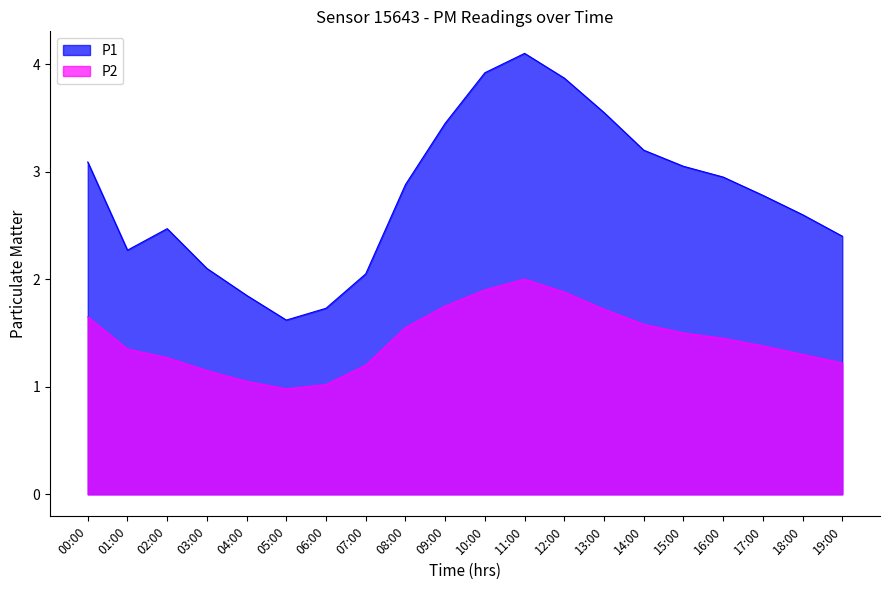

Which has a higher value, 15:00 or 00:00?

00:00